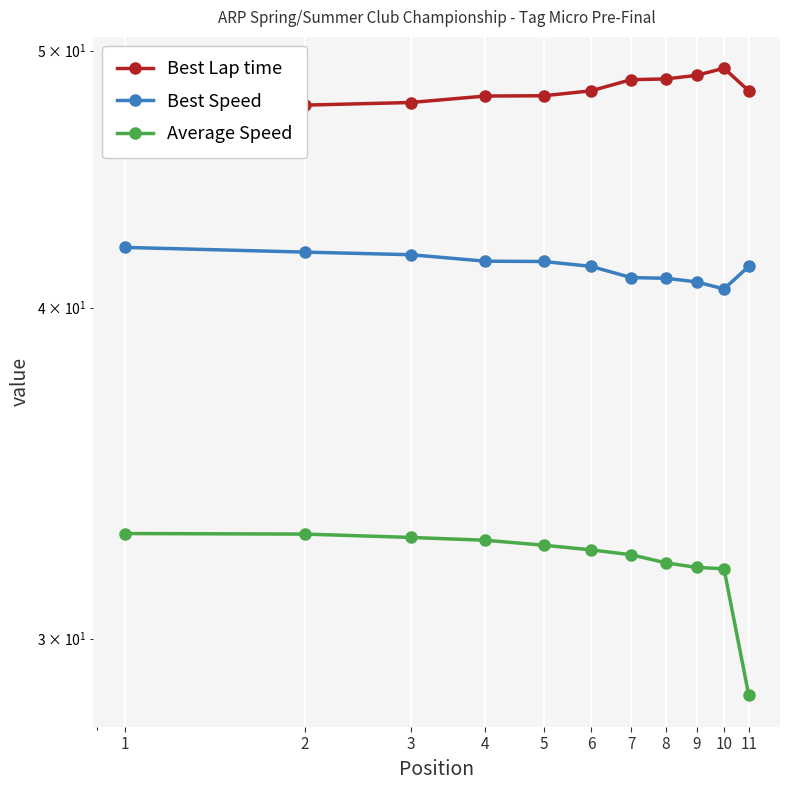

True or false: Best Speed and Best Lap time intersect in this chart.

False